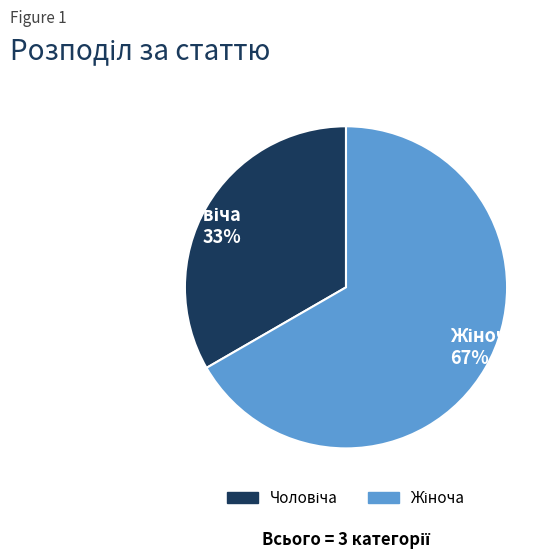

To the nearest percent, what is the average slice percentage?

50%